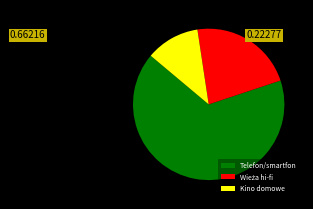

Combined, do Kino domowe and Telefon/smartfon account for over 50%?

Yes